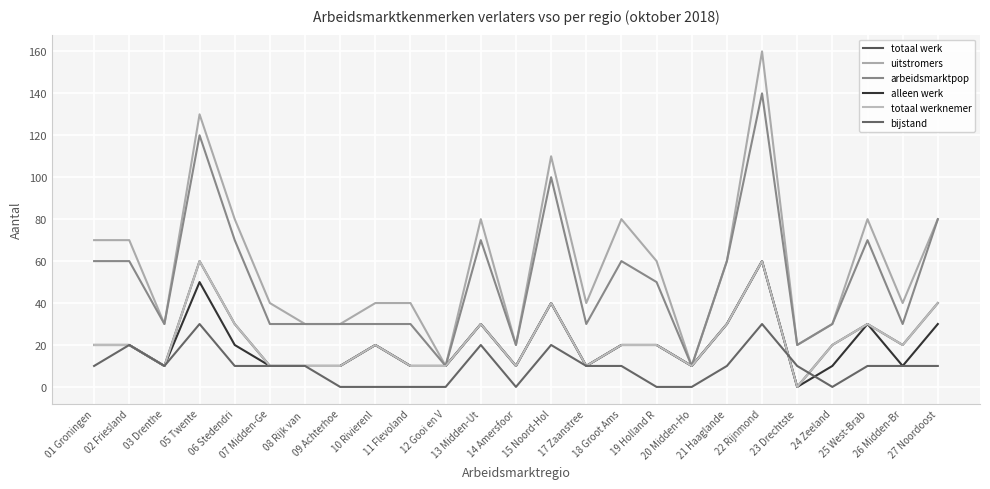

What is the sum of all totaal werknemer values?

550